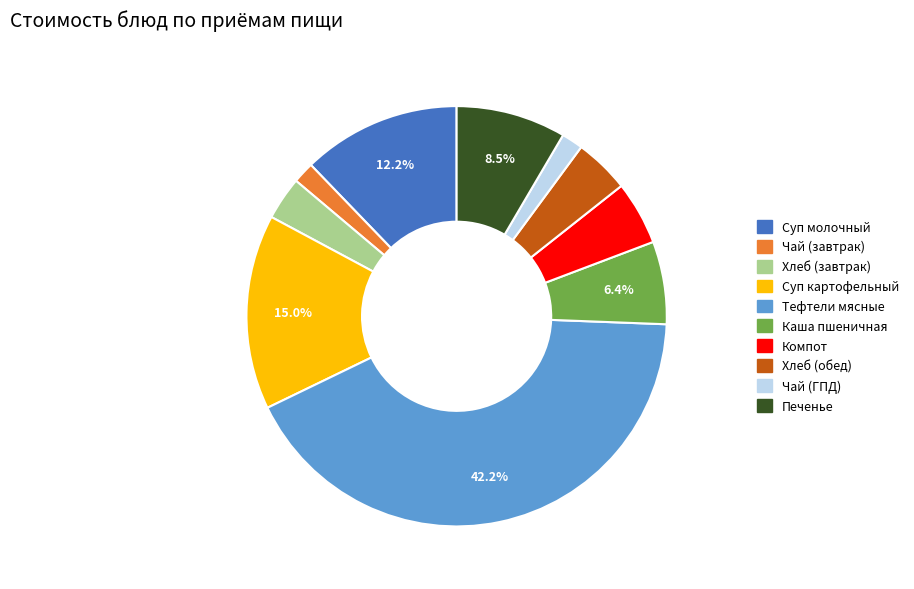

Is there a majority slice in this chart?

No